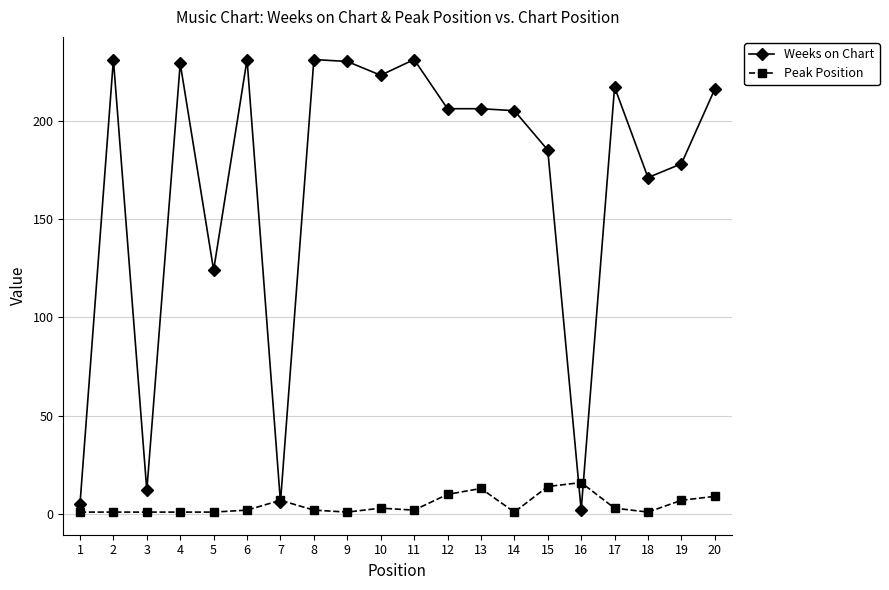

True or false: Peak Position has more than 0 points higher than both neighbors.

True